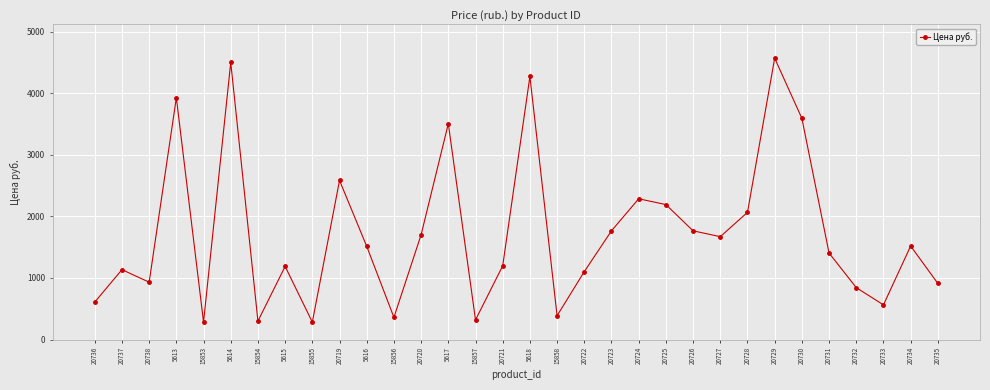

How many series are shown in this chart?

1